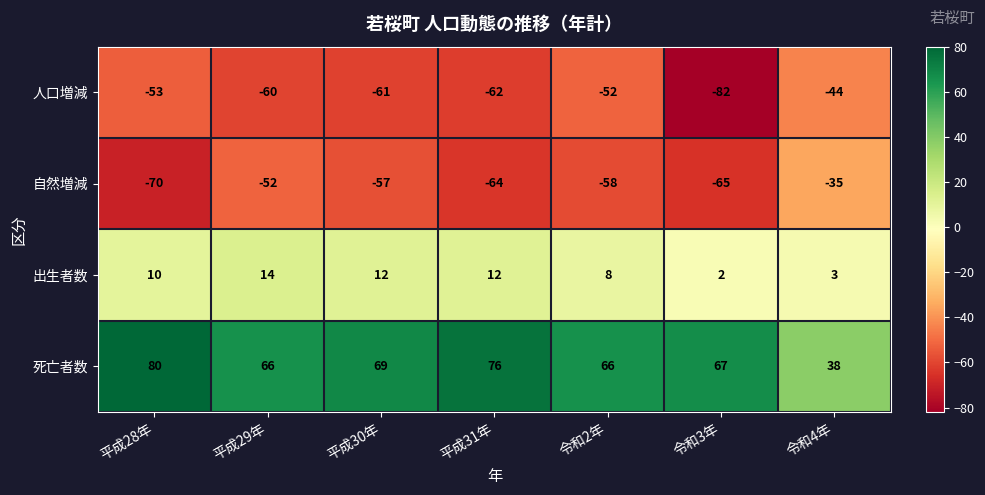

What is the sum of all 出生者数 values?

61